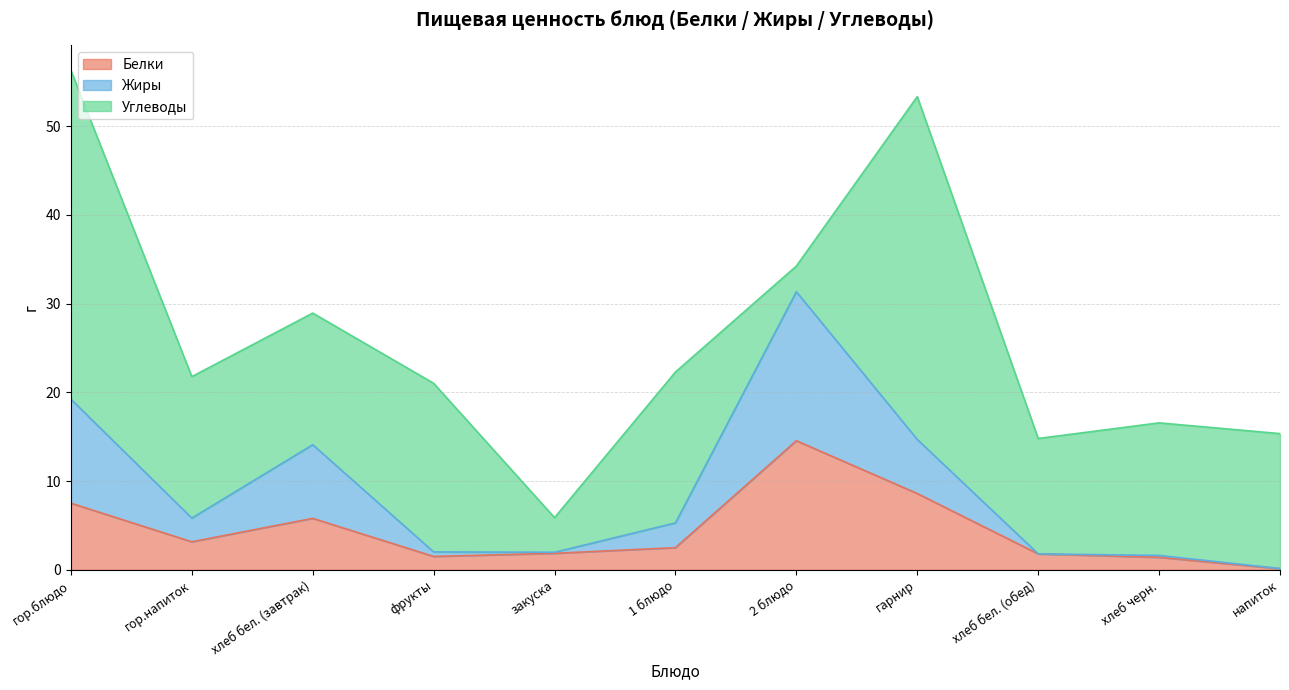

Which has a higher value, фрукты or гор.блюдо?

гор.блюдо